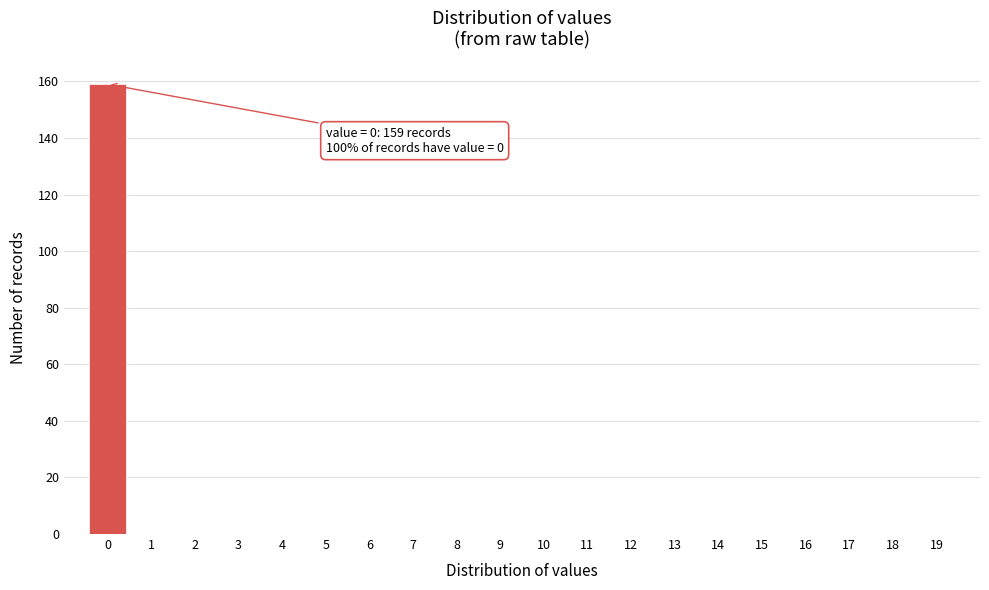

Which range on the x-axis has the tallest bar?

-0.5 to 0.5